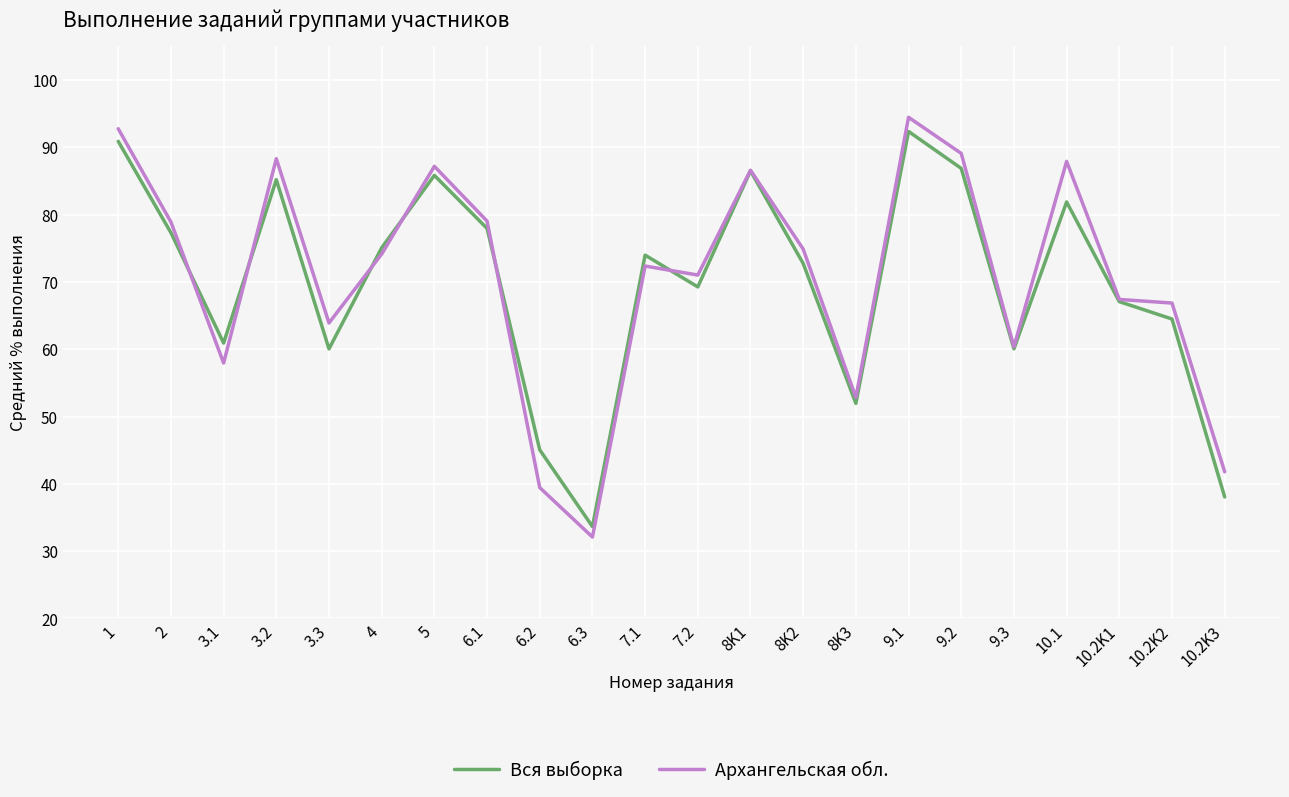

At which category does Архангельская обл. reach its first local valley?

3.1